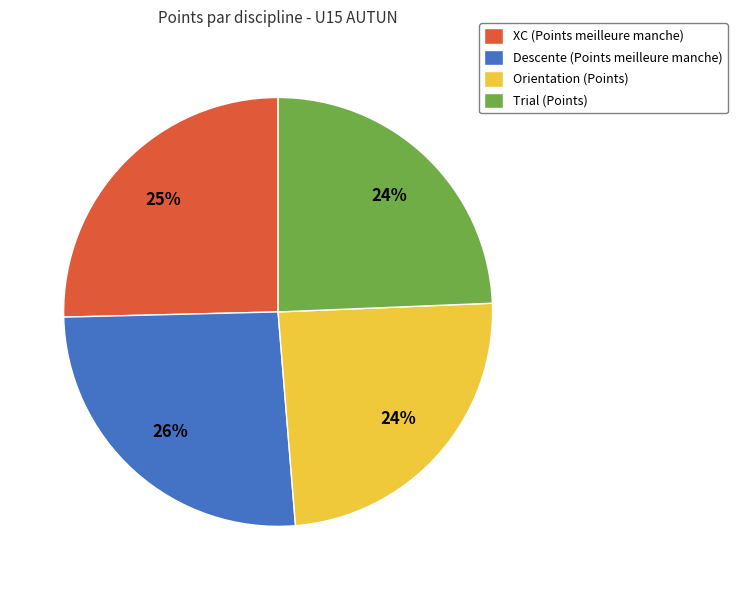

Which category has the biggest portion of the pie?

Descente (Points meilleure manche)